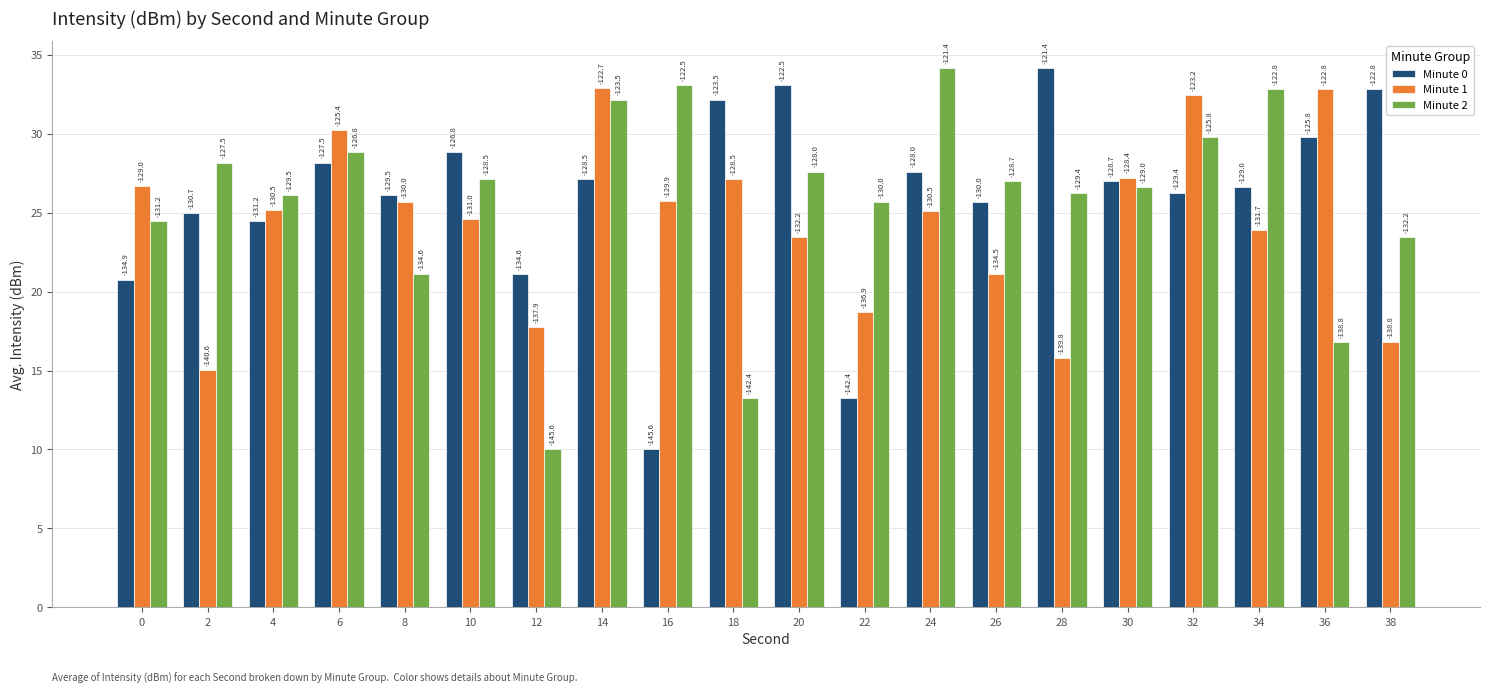

How many groups of bars are there?

20